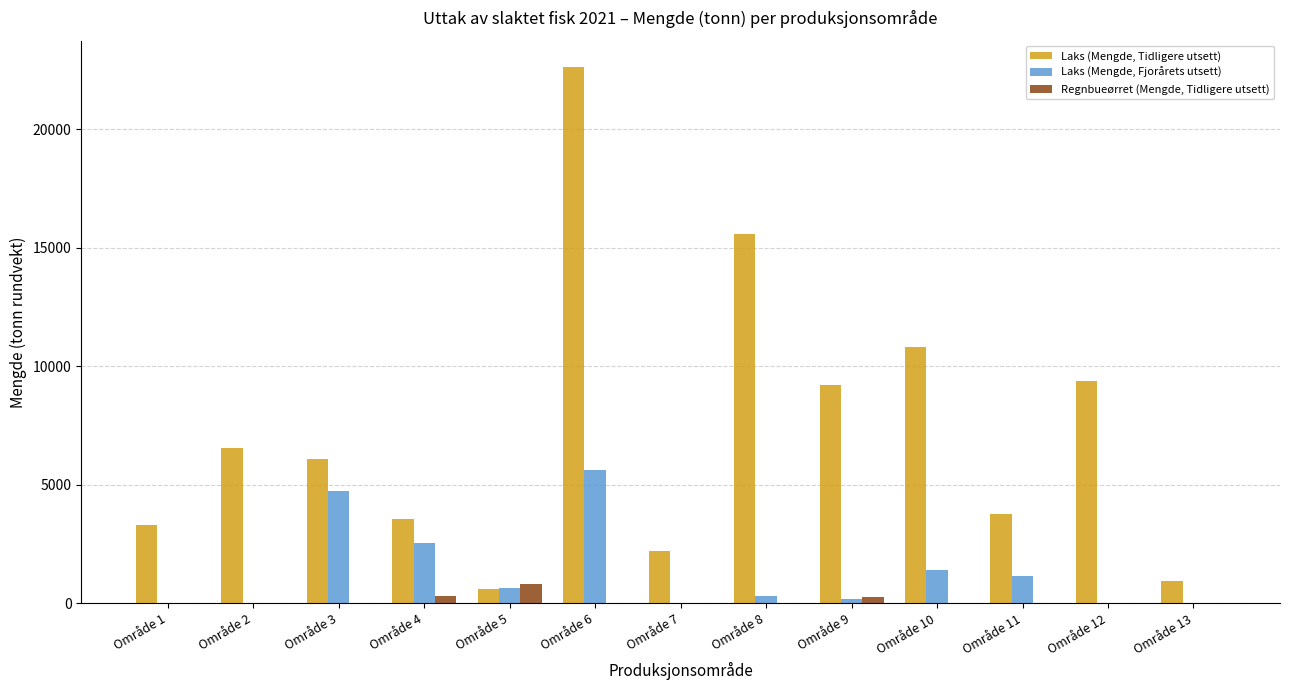

What is the difference between the Laks (Mengde, Tidligere utsett) values at Område 5 and Område 13?

333.4